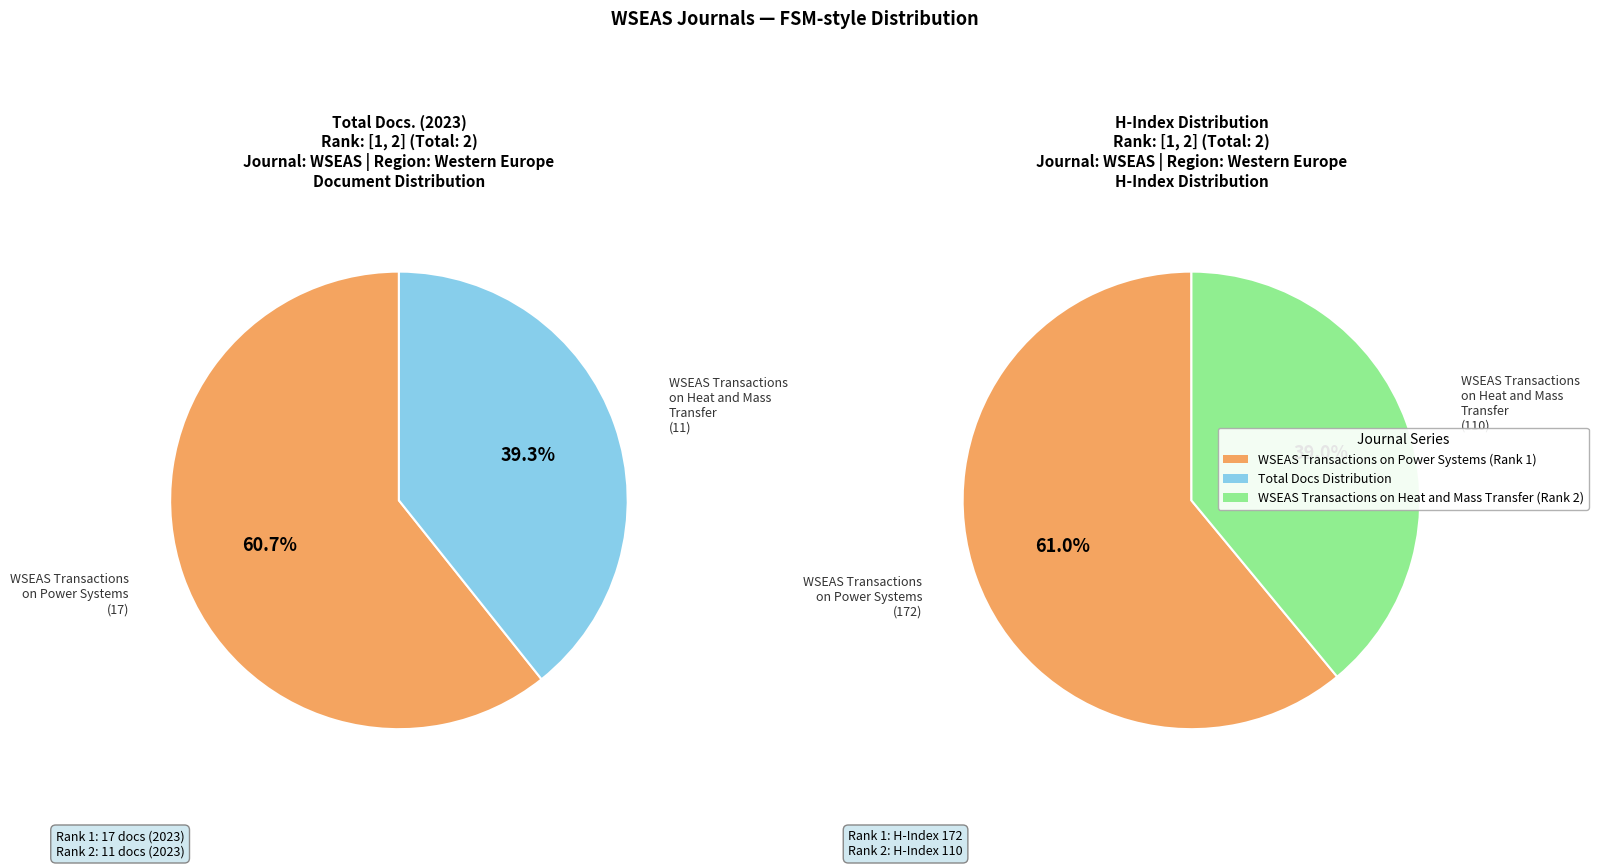

What is the change in value from WSEAS Transactions on Power Systems to WSEAS Transactions on Heat and Mass Transfer?

-6